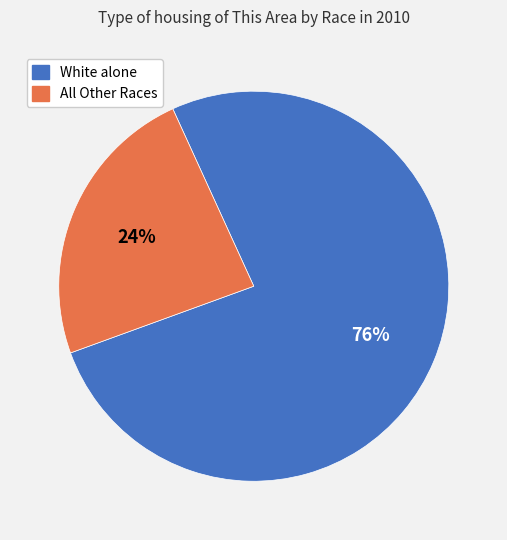

Is there any slice that represents more than half of the pie?

Yes